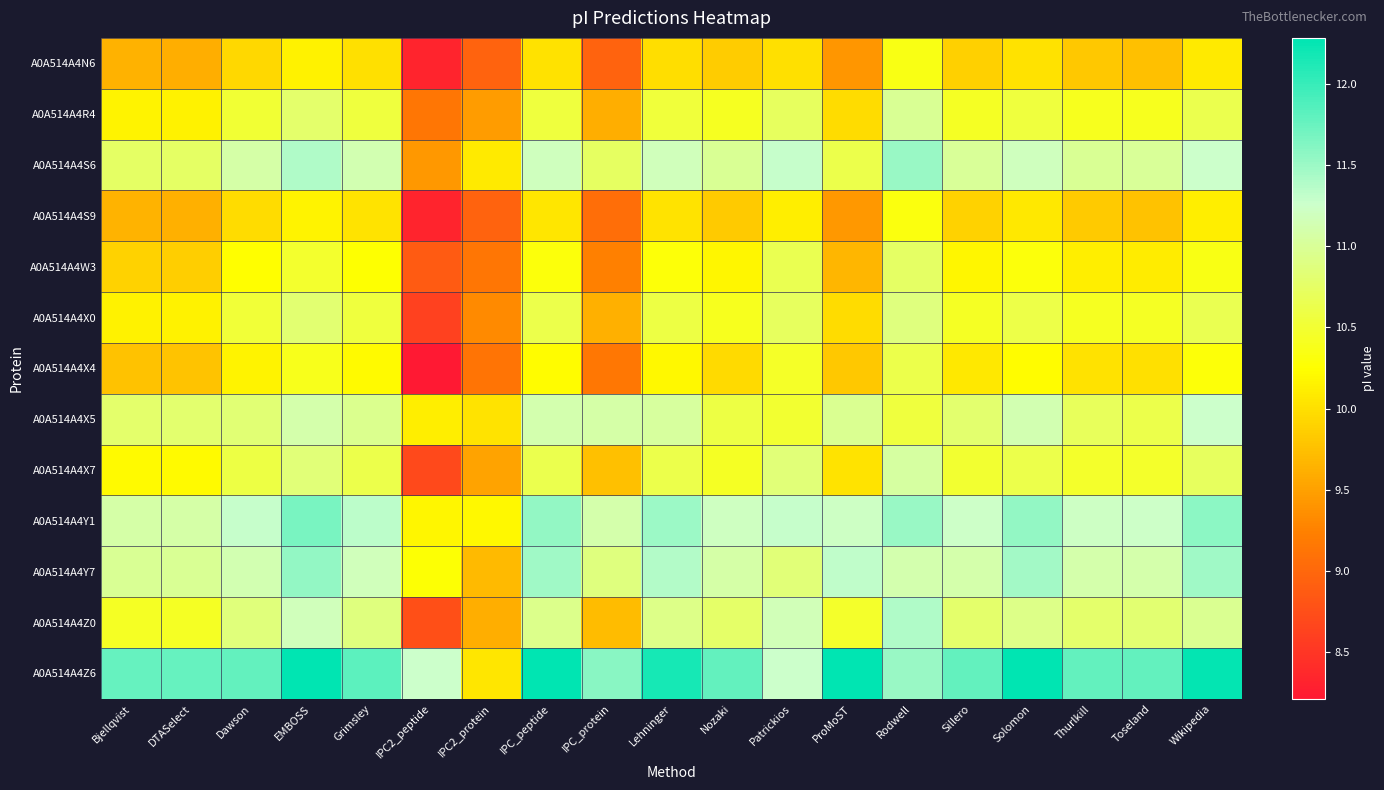

At which category does the chart reach its minimum across all series?

IPC2_peptide